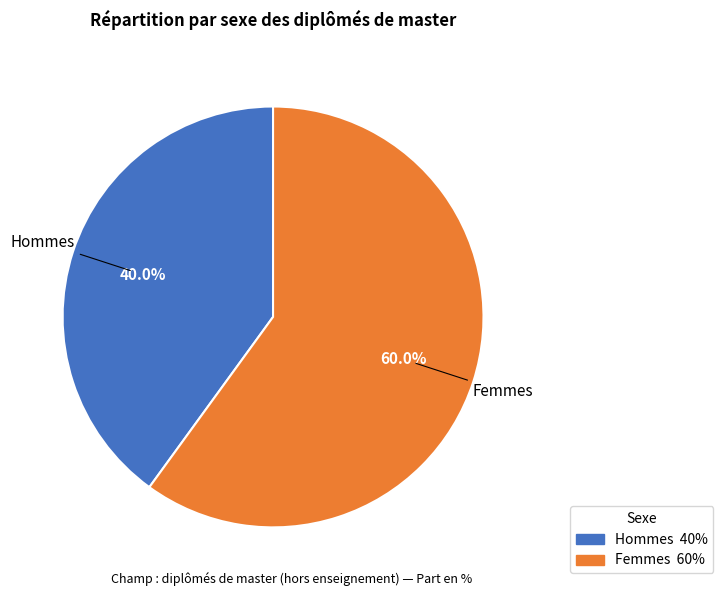

How many slices are in this pie chart?

2